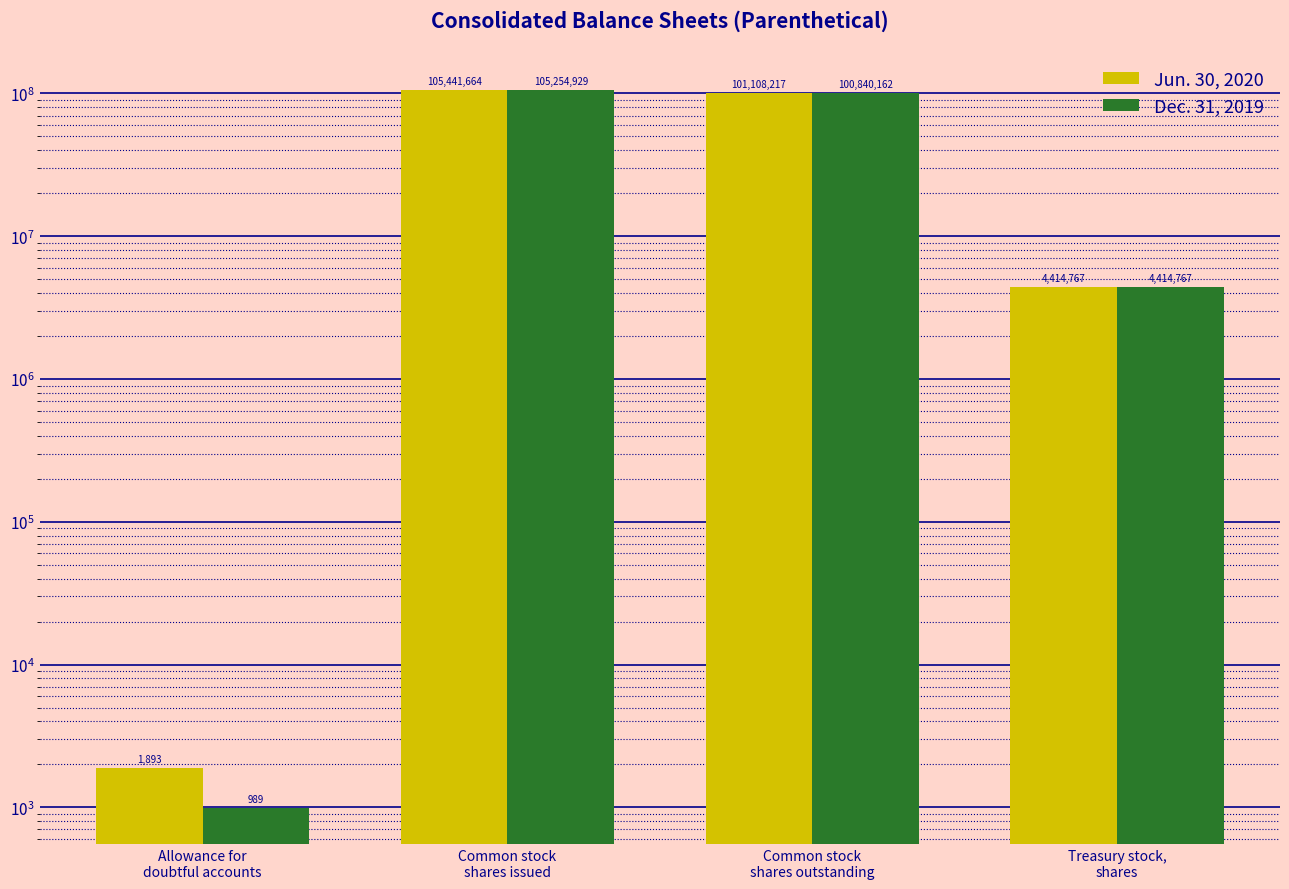

List the series in order of their peak value, highest first.

Jun. 30, 2020, Dec. 31, 2019